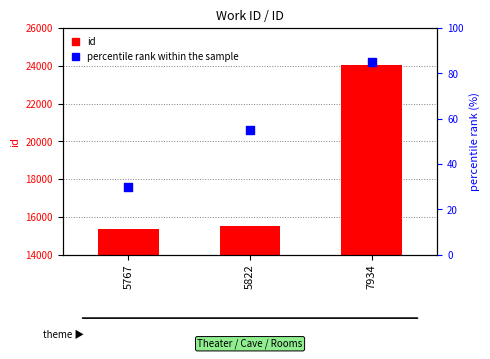

What is the change in value from 5767 to 5822?

+174